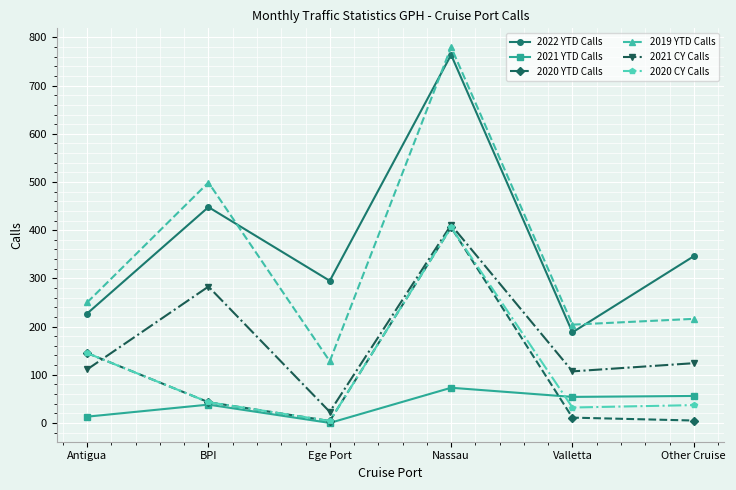

At which category does 2020 CY Calls reach its first local peak?

Nassau